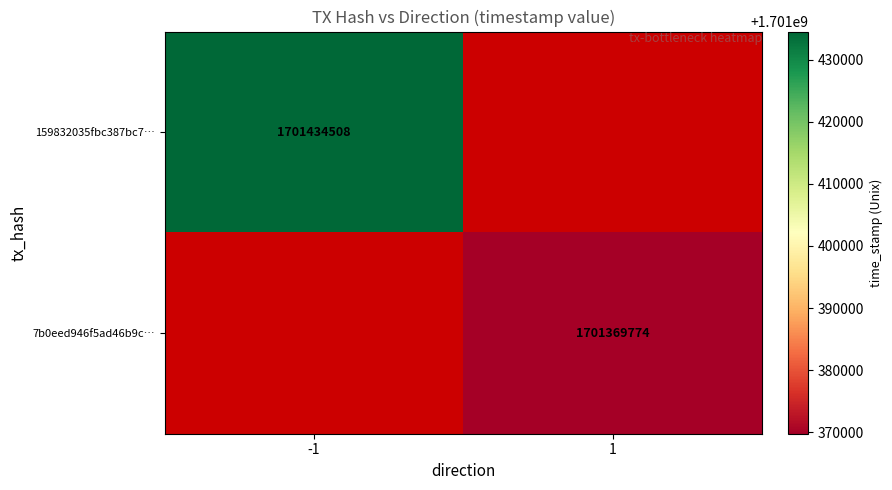

The value of 7b0eed946f5ad46b9c… at 1 is 2621652529. True or false?

False